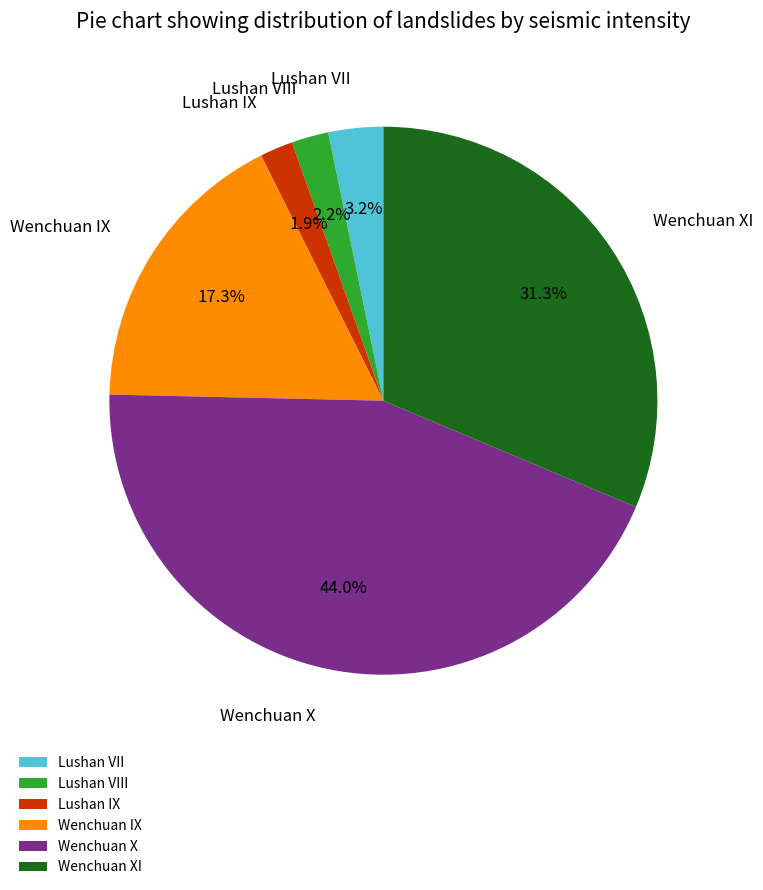

The Lushan VII slice represents 11% of the pie. True or false?

False